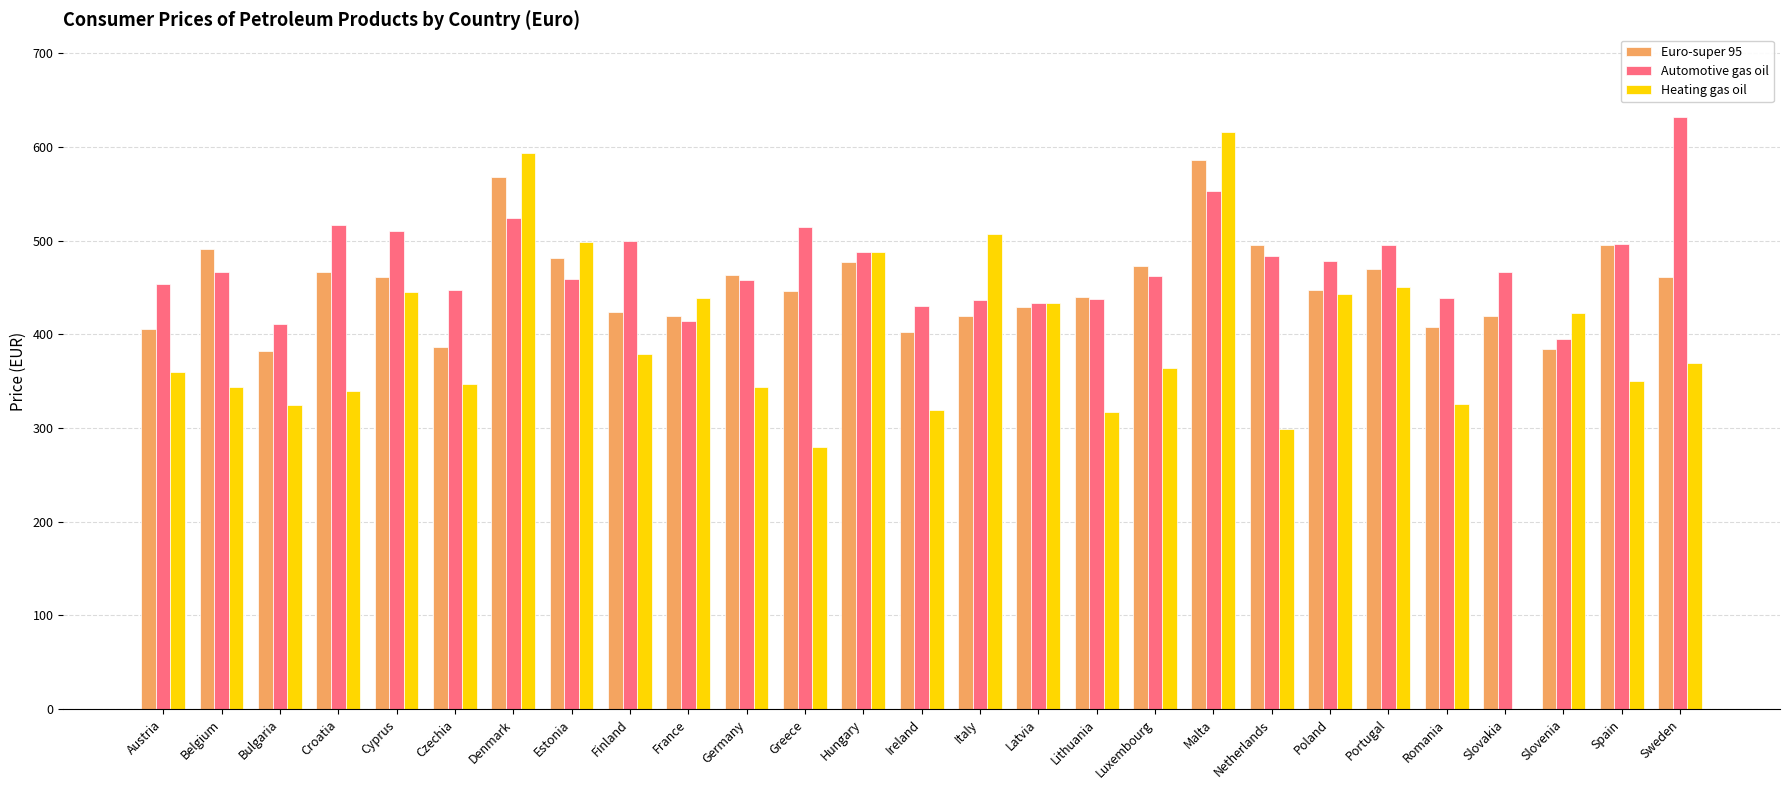

What is the maximum value for Heating gas oil?

615.4